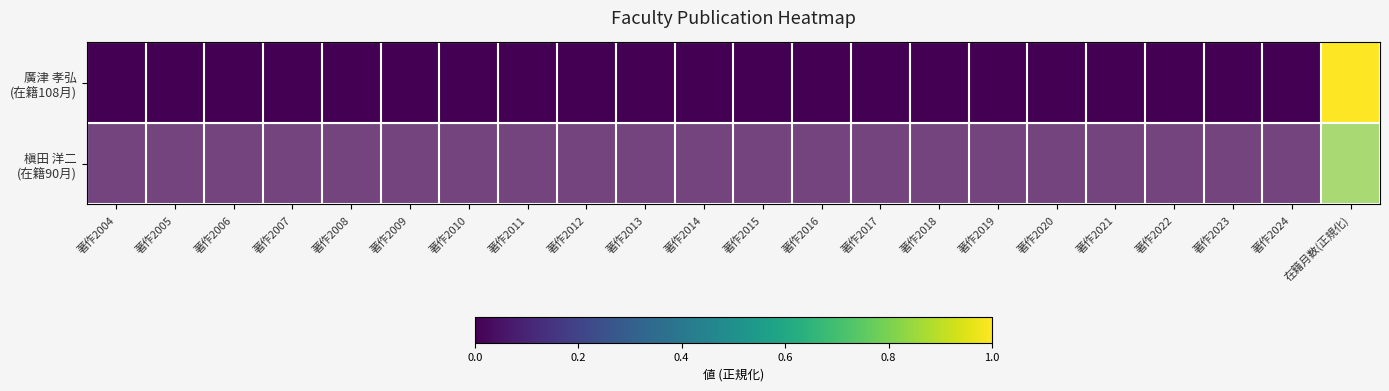

At which category does the chart reach its peak across all series?

在籍月数(正規化)